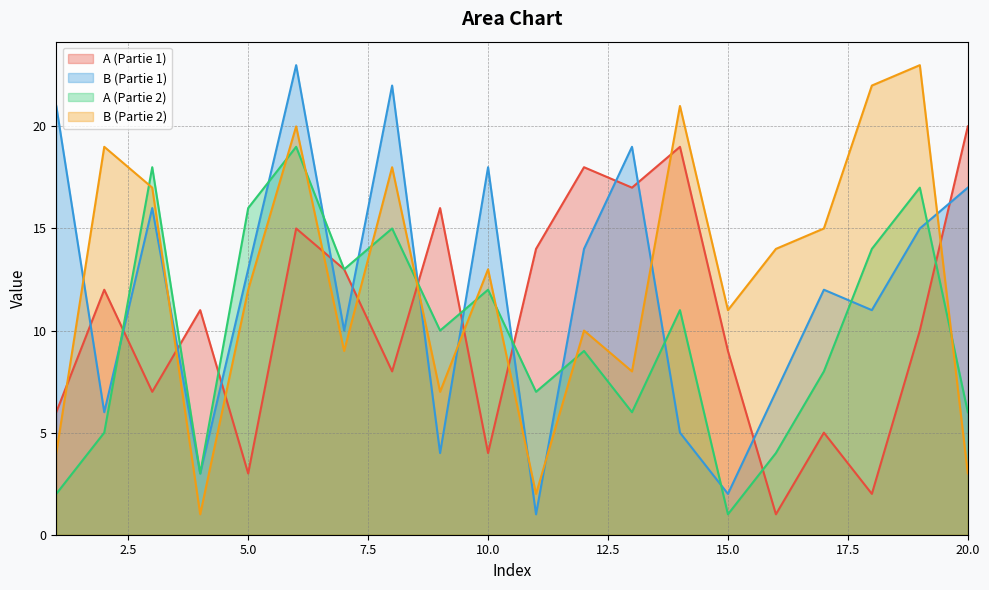

How many series are shown in this chart?

4